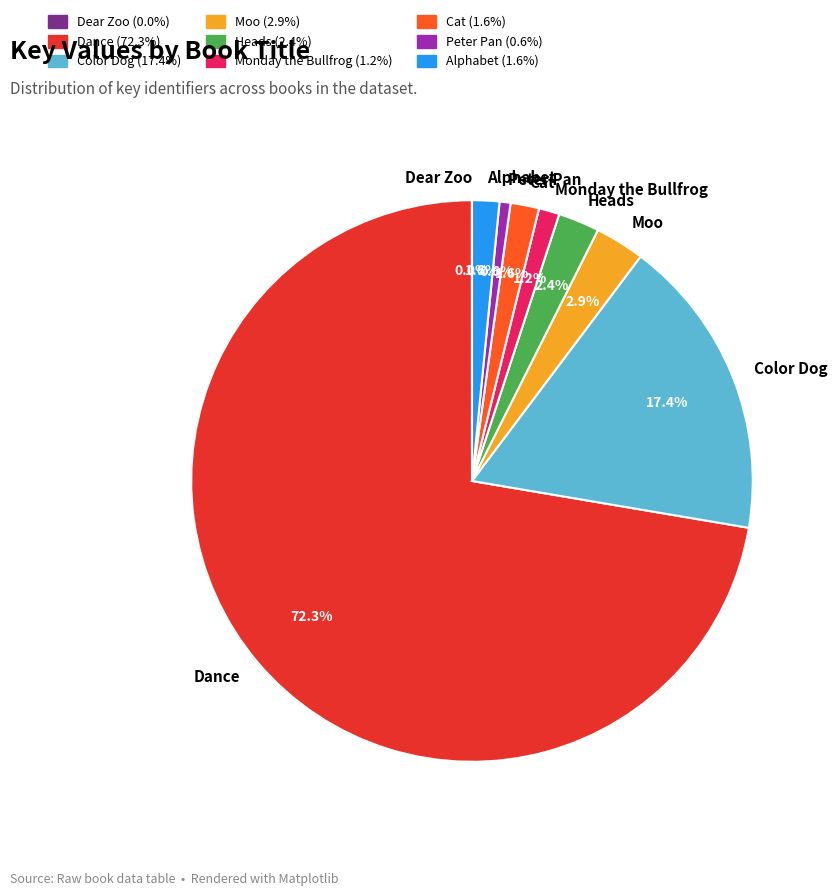

What is the ratio of the value at Heads to the value at Moo?

0.8